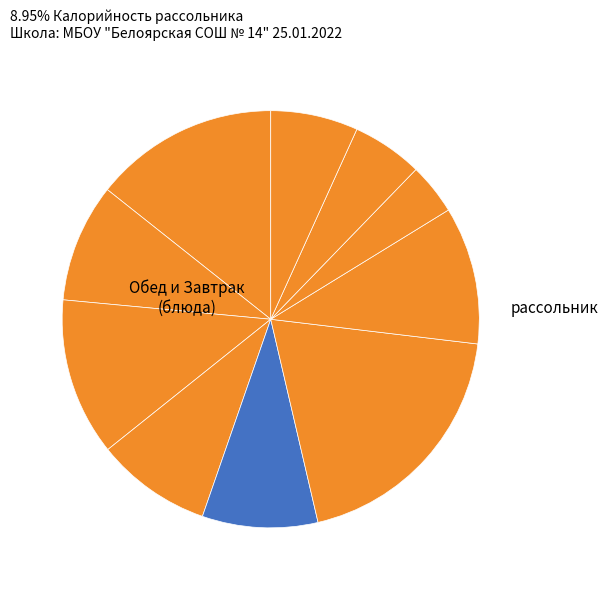

Count the number of slices in the pie.

10